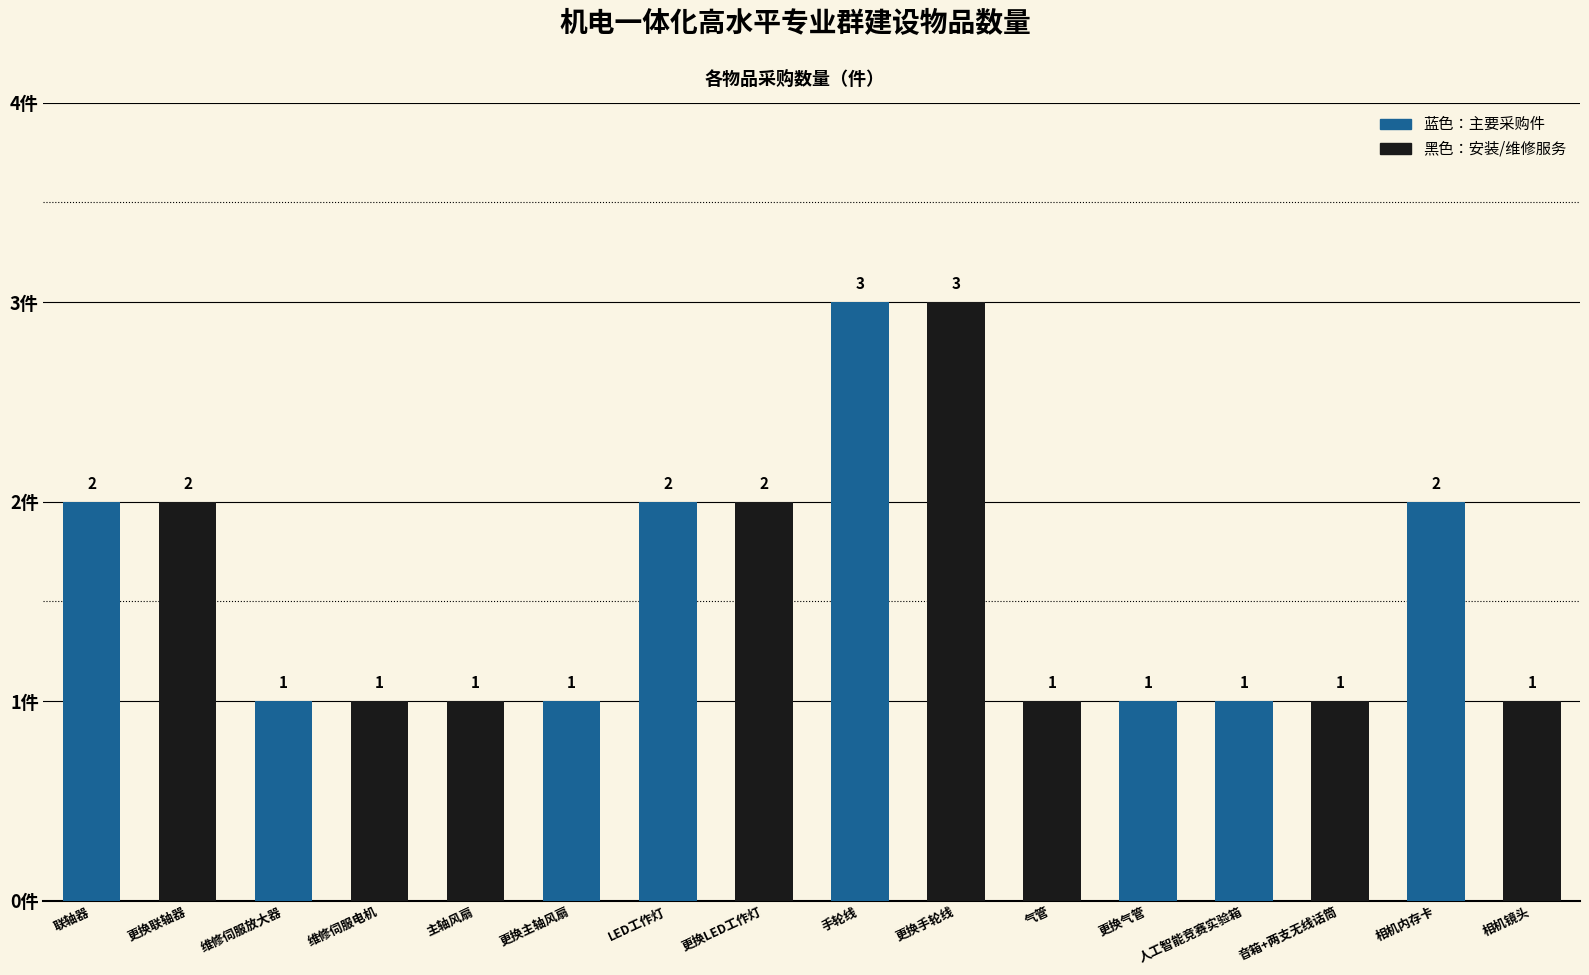

Rank the categories by value from highest to lowest.

手轮线, 更换手轮线, 联轴器, 更换联轴器, LED工作灯, 更换LED工作灯, 相机内存卡, 维修伺服放大器, 维修伺服电机, 主轴风扇, 更换主轴风扇, 气管, 更换气管, 人工智能竞赛实验箱, 音箱+两支无线话筒, 相机镜头